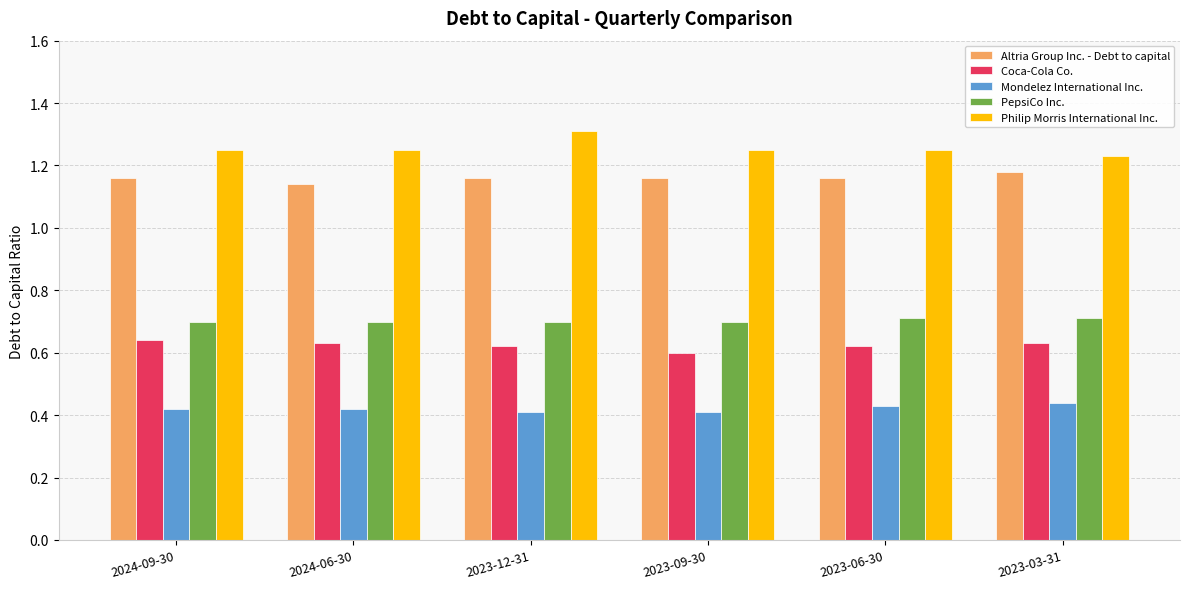

What position from the left is 2024-06-30?

2